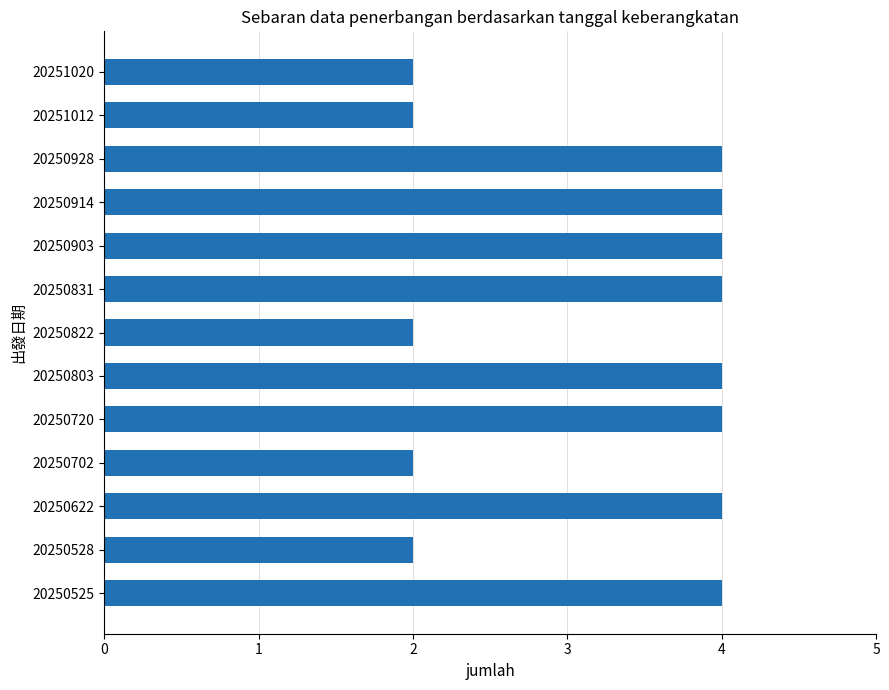

What is the sum of the values at 20250831 and 20250702?

6